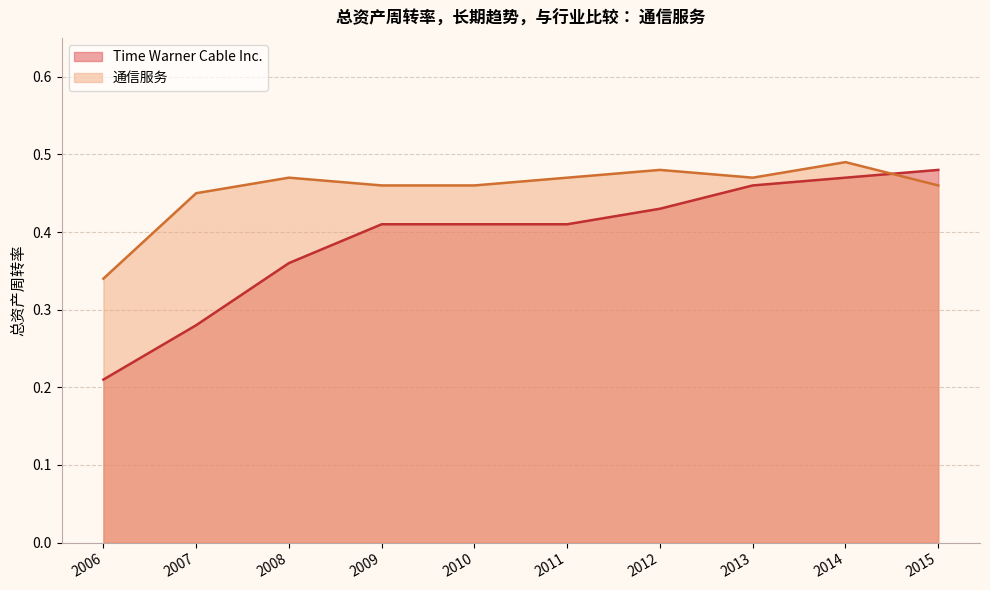

At which category does the chart reach its minimum across all series?

2006